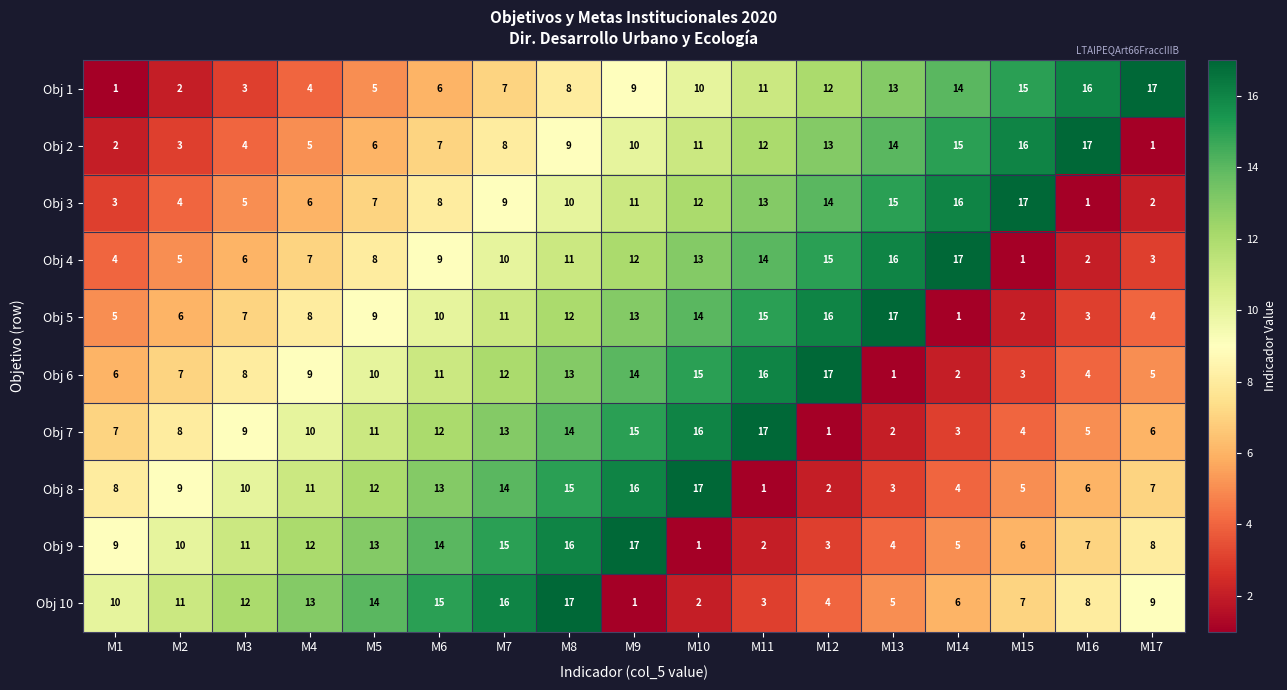

What is the difference between the Obj 8 values at M15 and M2?

4